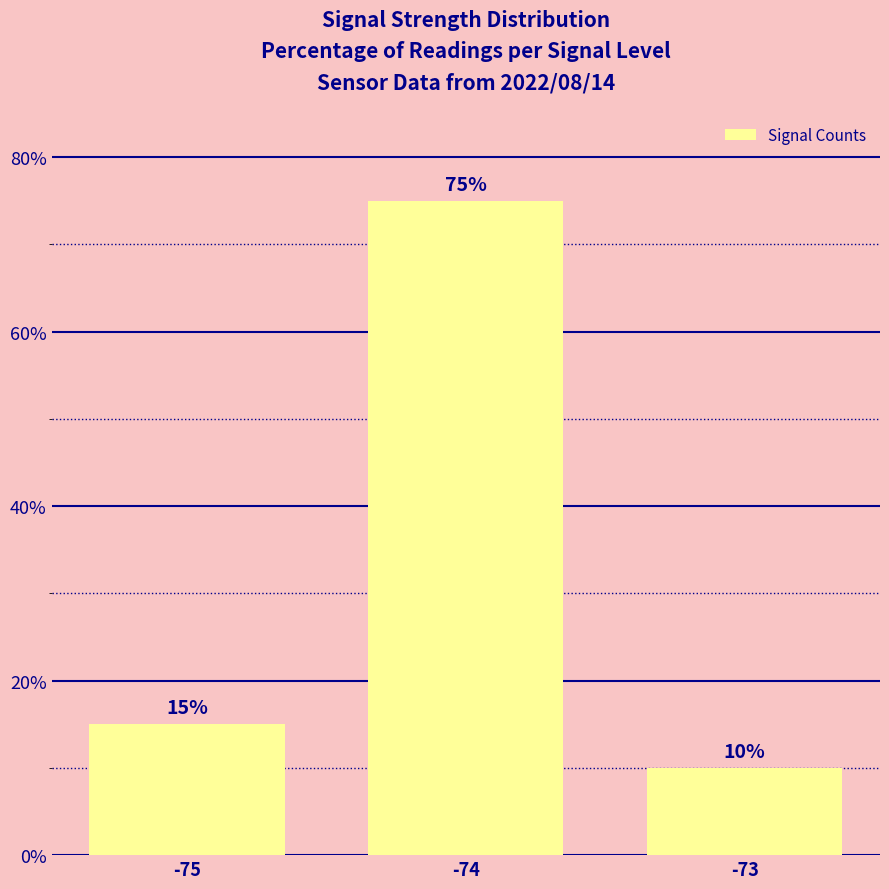

Does the chart contain any negative values?

No